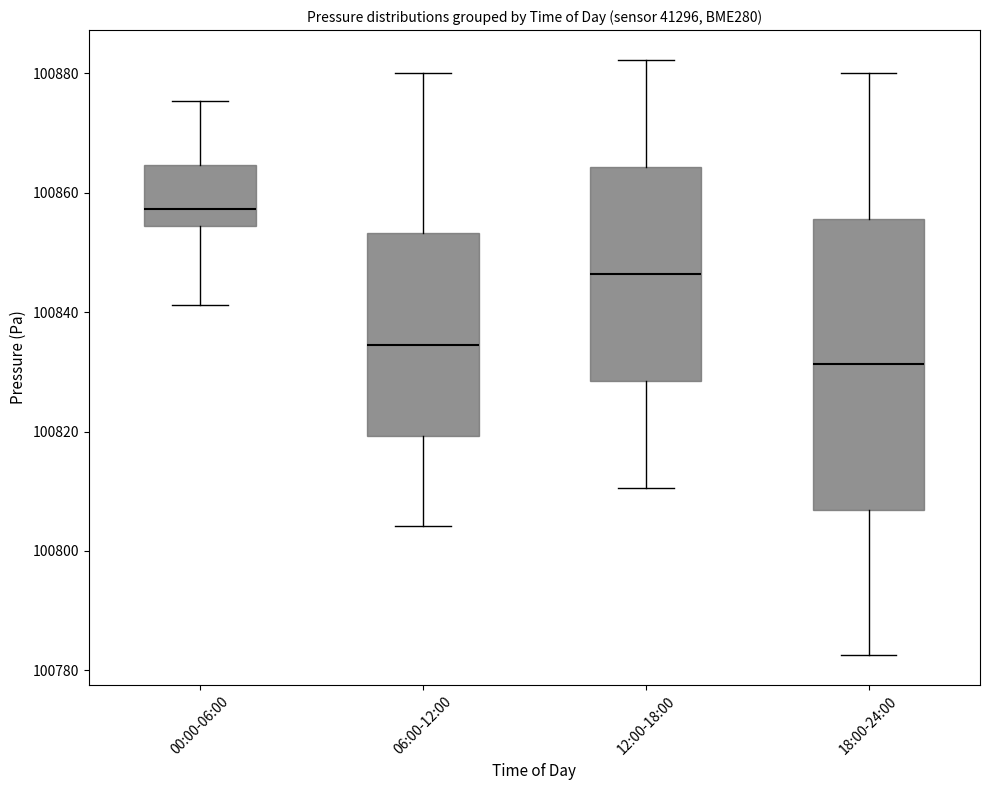

Which box has the lowest median line?

18:00-24:00